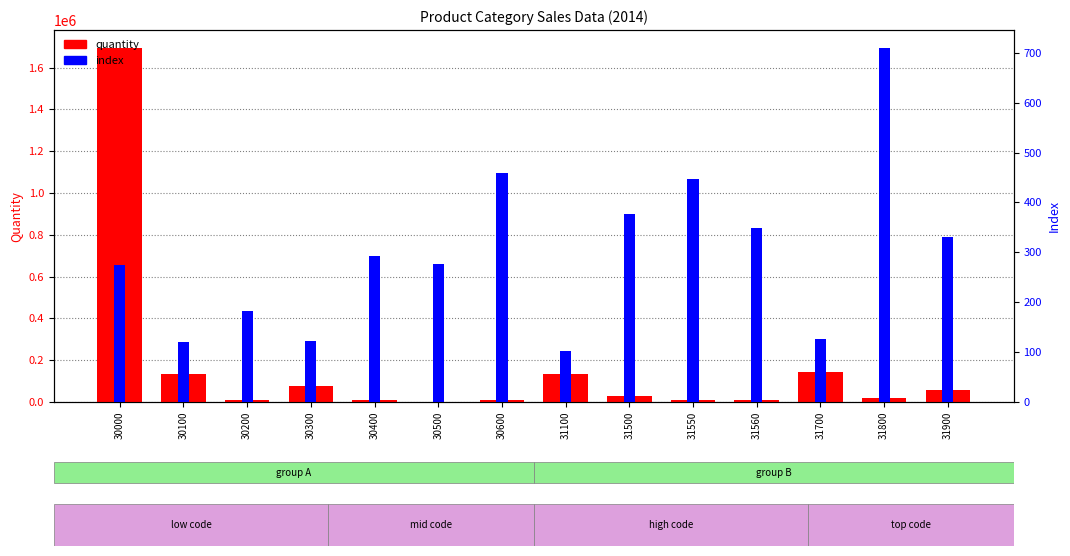

Reading left to right, what are all the values shown in this chart?

quantity: 30000=1695195	30100=133017	30200=7514	30300=74208	30400=10197	30500=62	30600=11236	31100=135029	31500=27150	31550=8616	31560=8866	31700=143170	31800=17312	31900=57167
index: 30000=275	30100=121	30200=183	30300=122	30400=292	30500=277	30600=459	31100=102	31500=376	31550=447	31560=348	31700=127	31800=710	31900=330